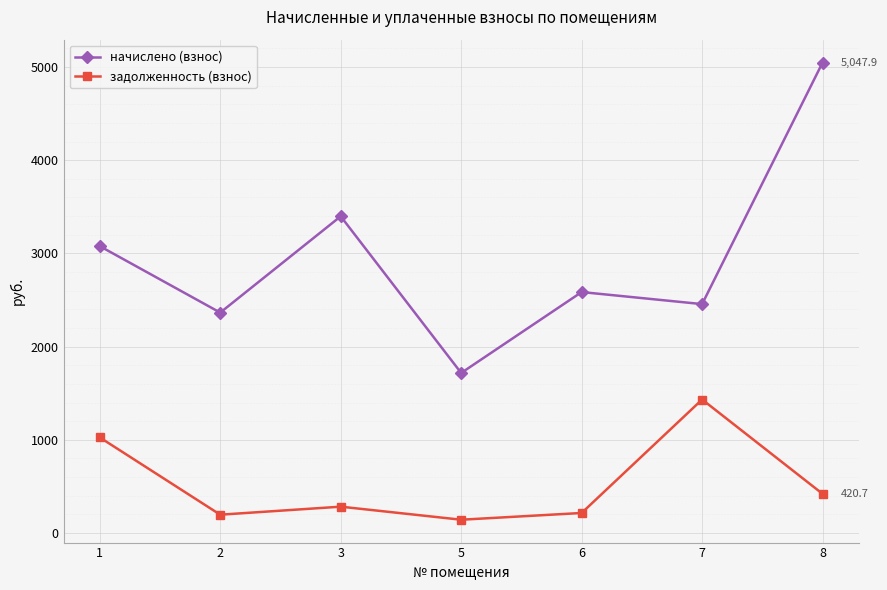

How many interior local valleys does the задолженность (взнос) series have?

2